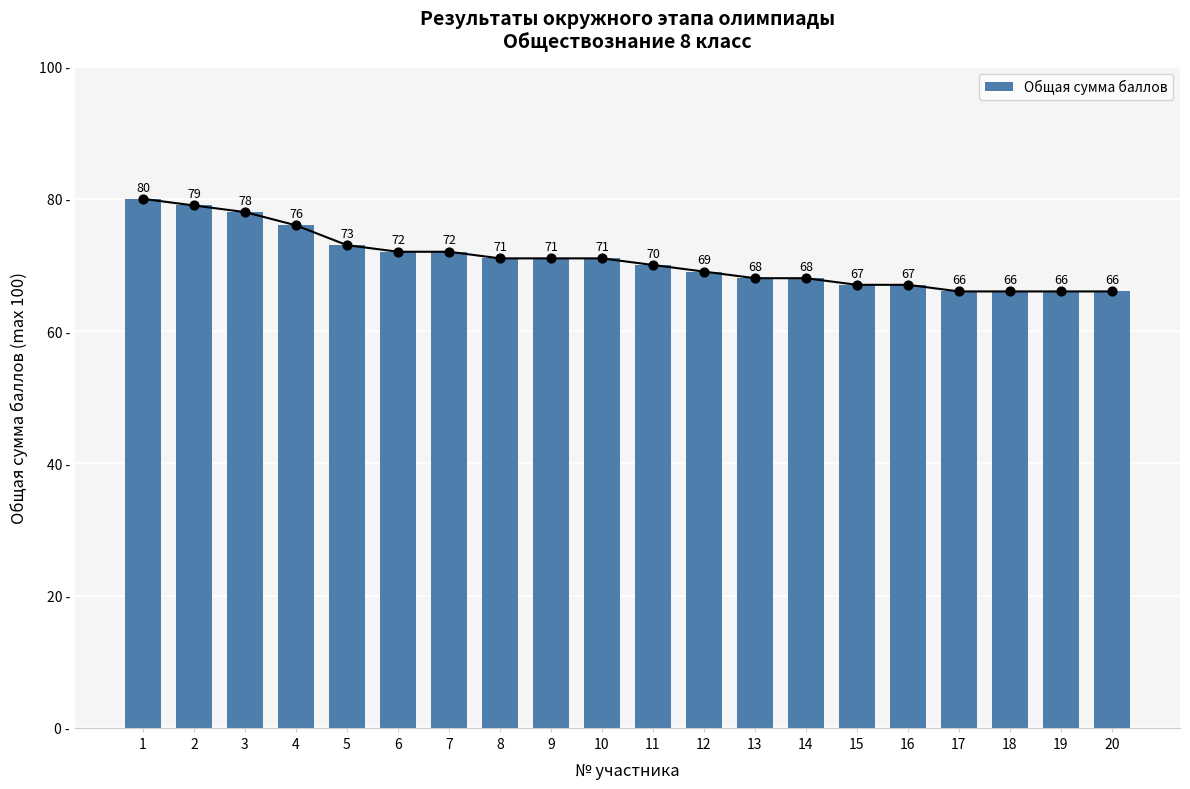

Which has a higher value, 3 or 9?

3